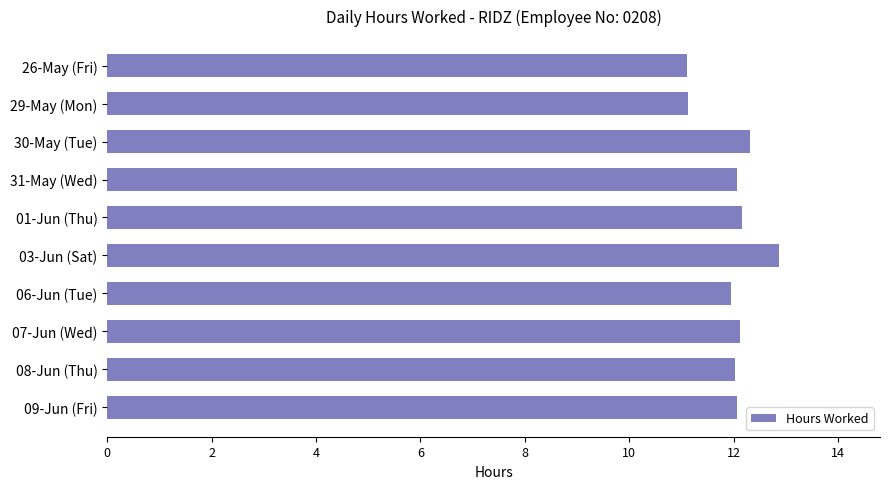

What is the smallest value displayed?

11.1